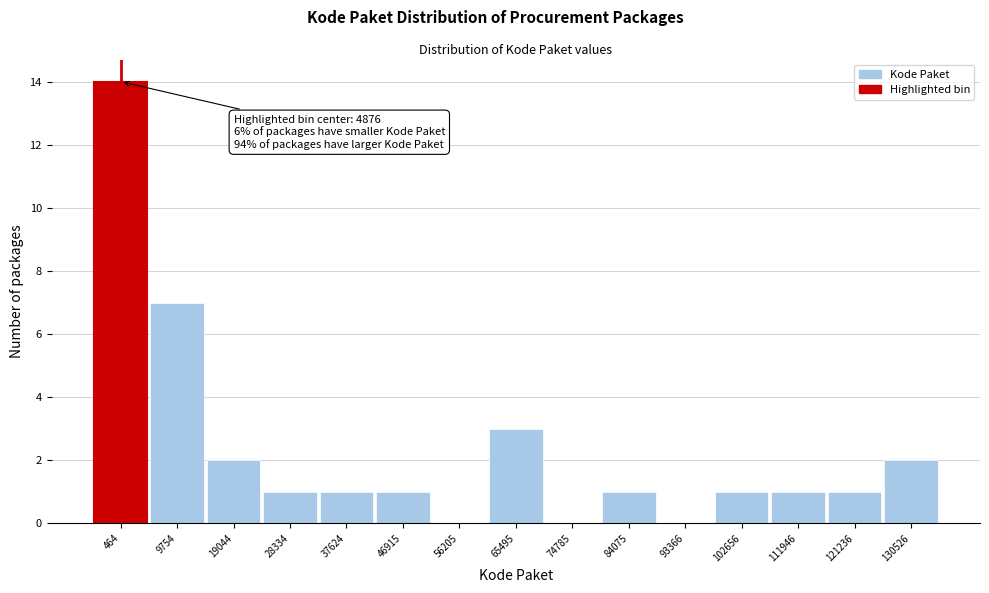

What is the change in value from 19044 to 65495?

+1